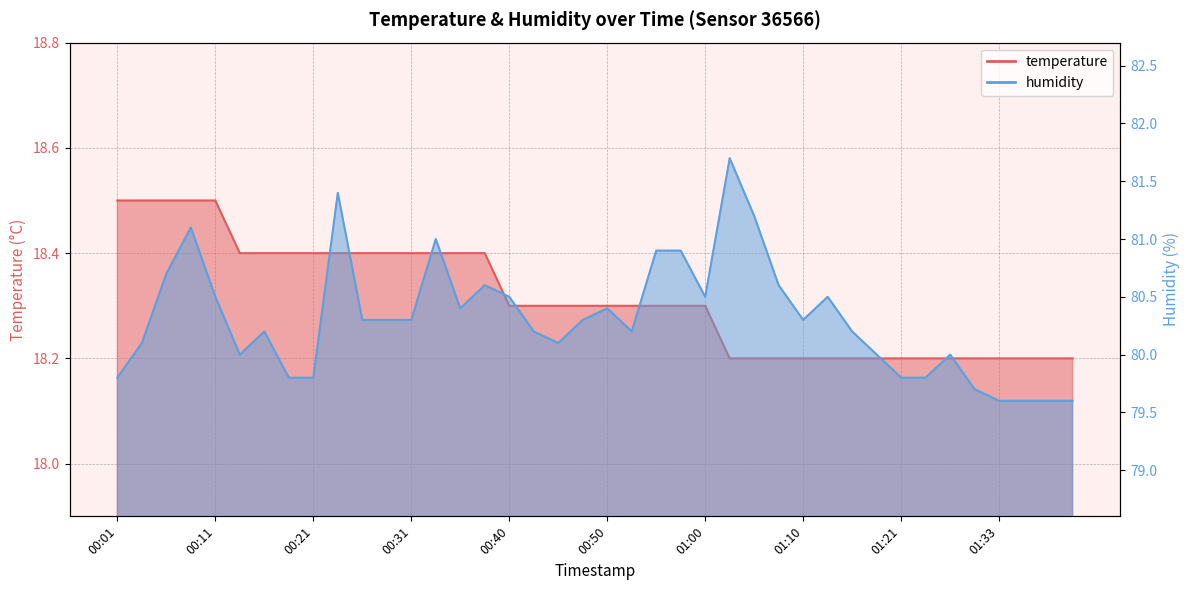

What is the smallest value displayed?

18.2